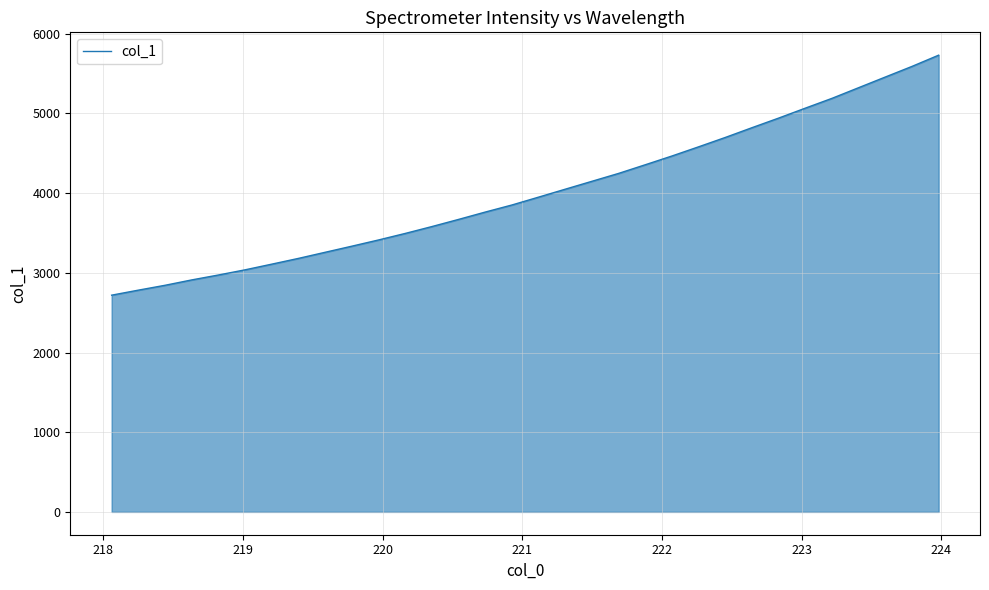

What is the greatest value displayed?

5731.6